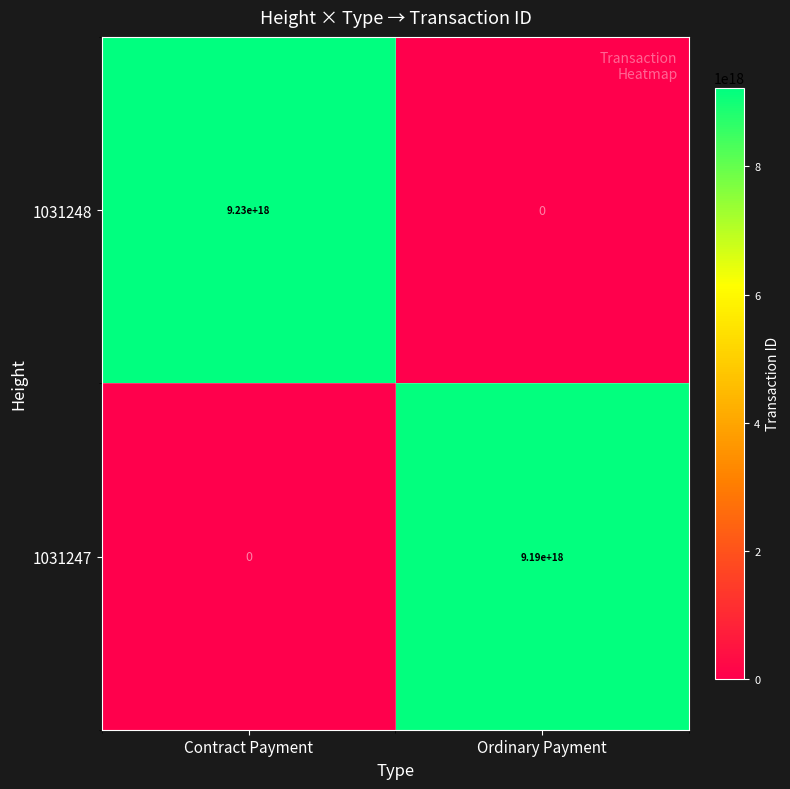

Which category has the lowest value in the 1031248 series?

Ordinary Payment